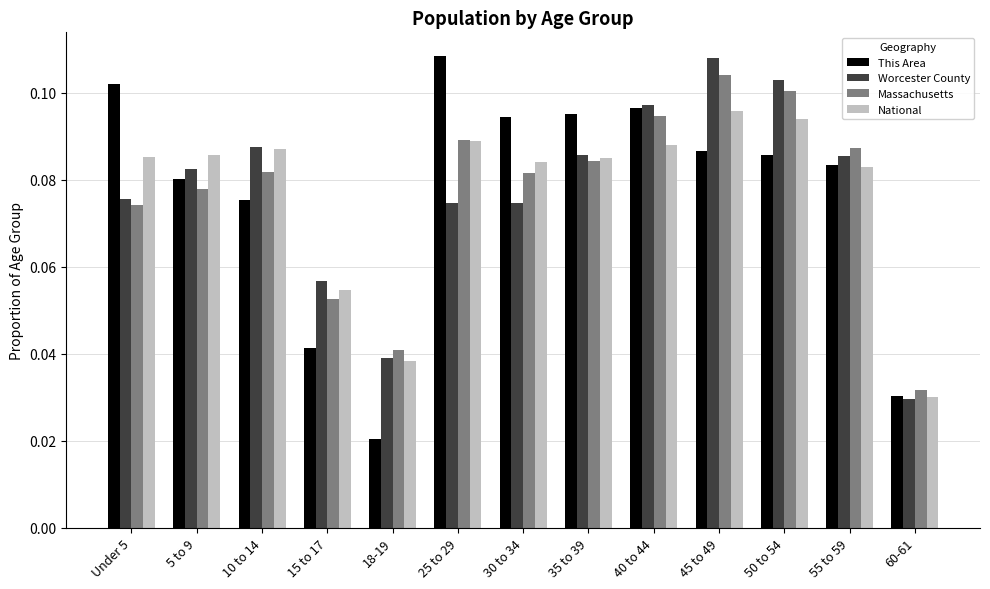

At how many categories does at least one series exceed 0?

13